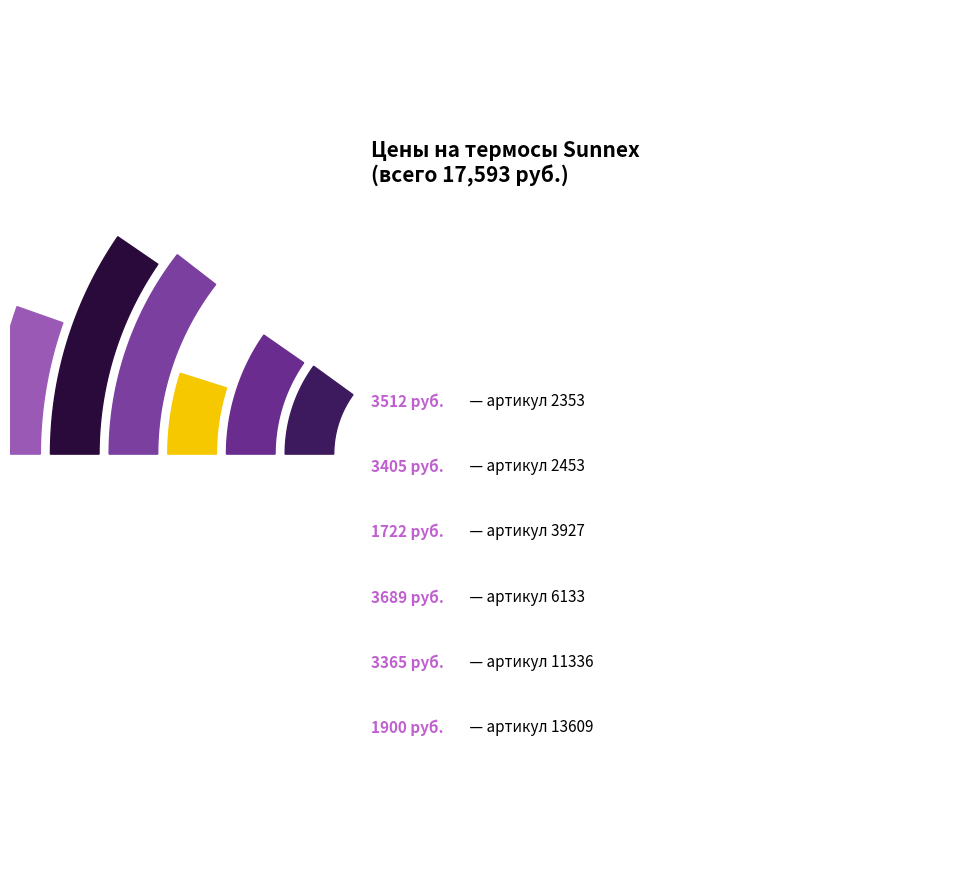

Between 6133 and 2353, which is larger?

6133